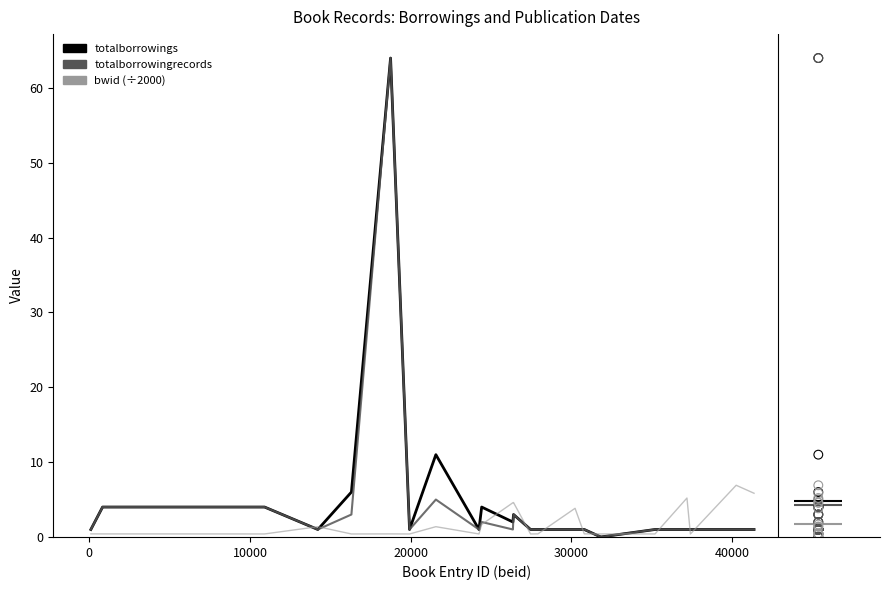

Which series has the widest spread of Y values?

totalborrowings